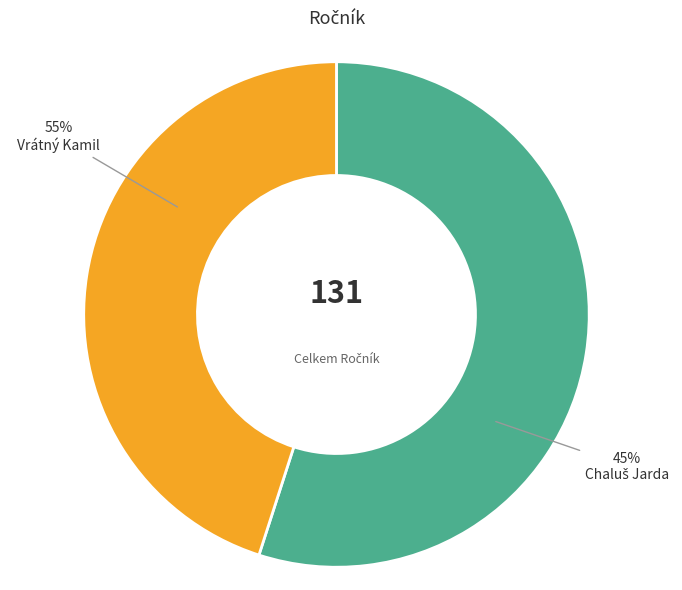

How many segments does this pie chart have?

2